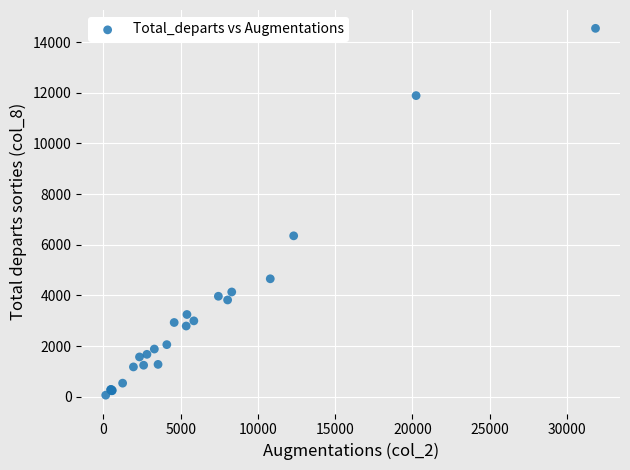

What Y value in the scatter plot is closest to 7301?

6351